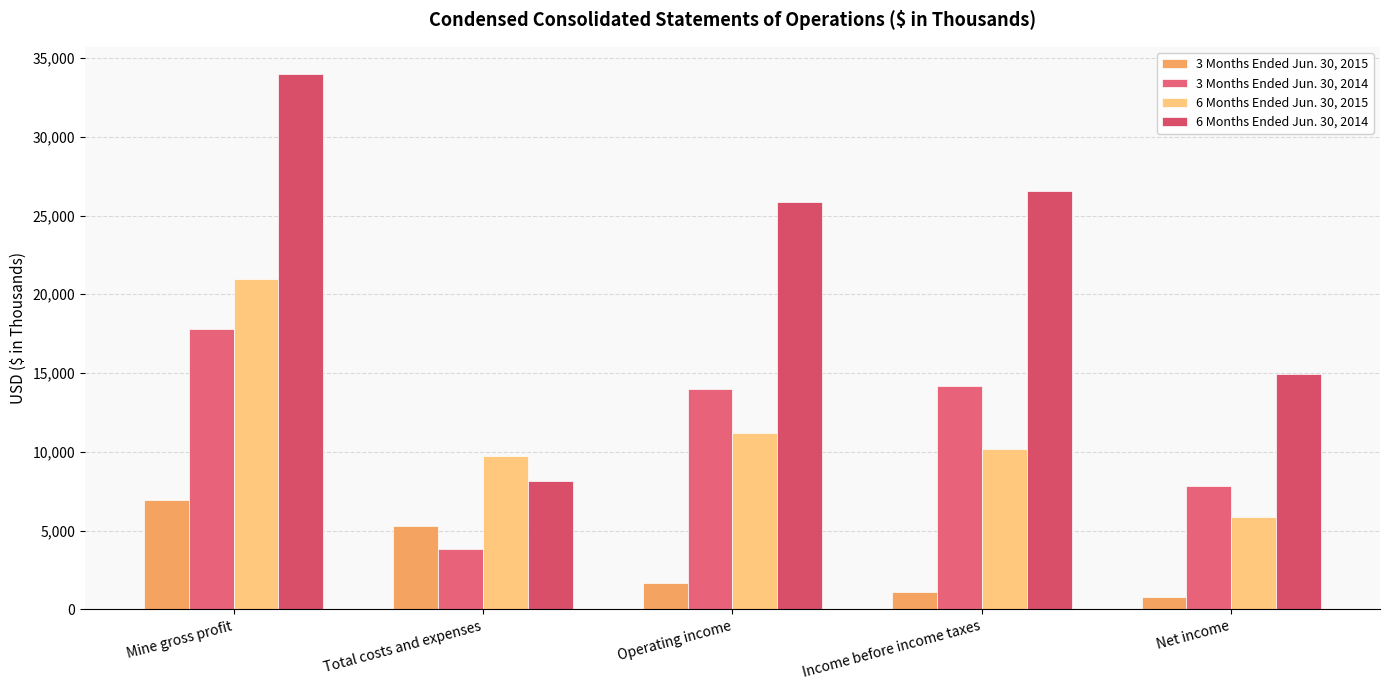

Which has a higher value, Net income or Operating income?

Operating income